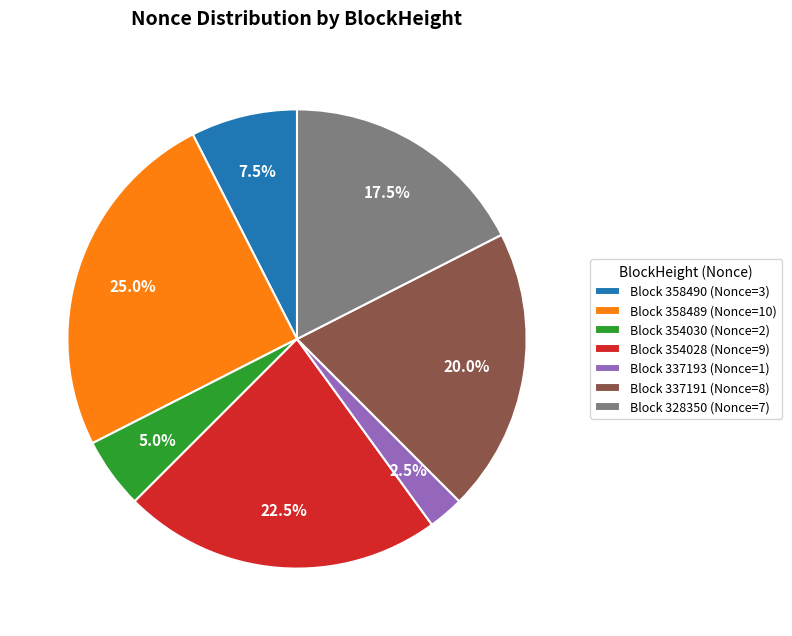

Between Block 337191 (Nonce=8) and Block 328350 (Nonce=7), which is larger?

Block 337191 (Nonce=8)